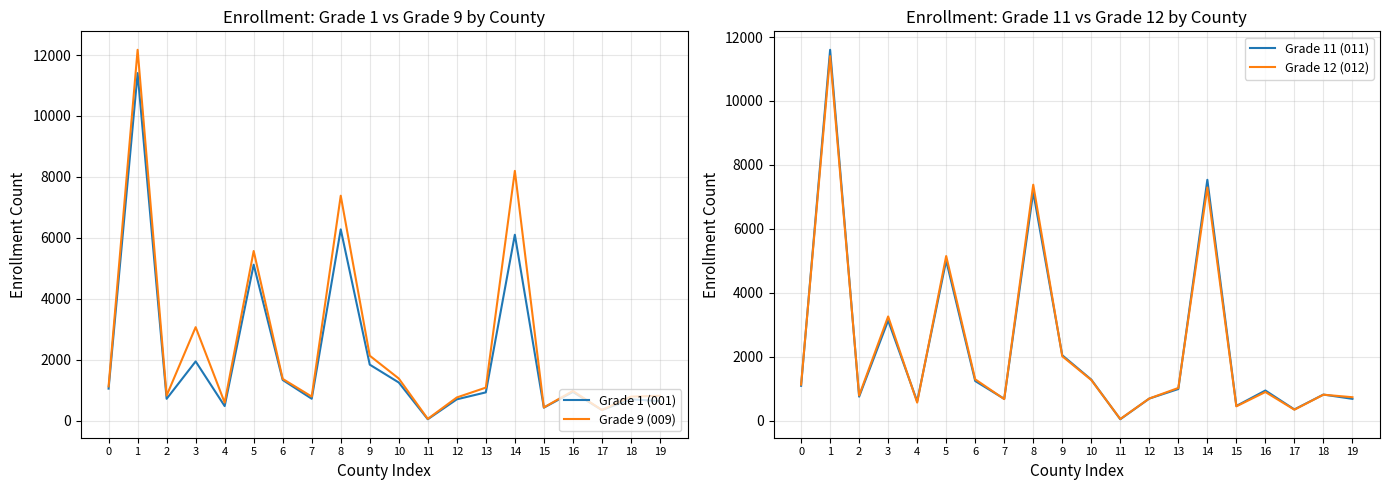

What is the total value across all series at 2?

3078